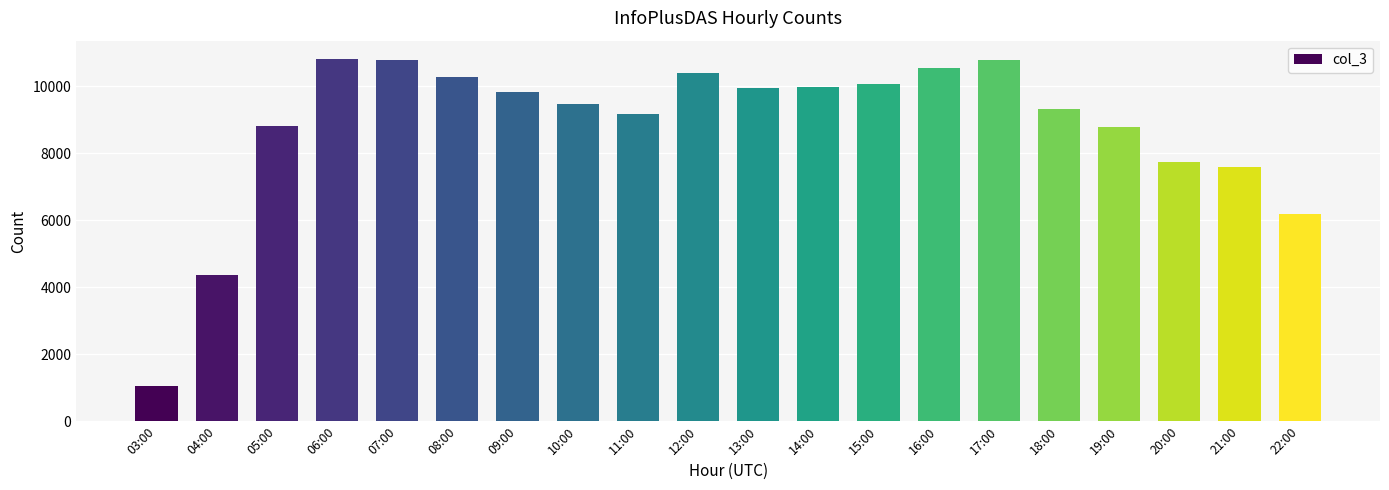

What is the sum of the values at 04:00 and 17:00?

15179